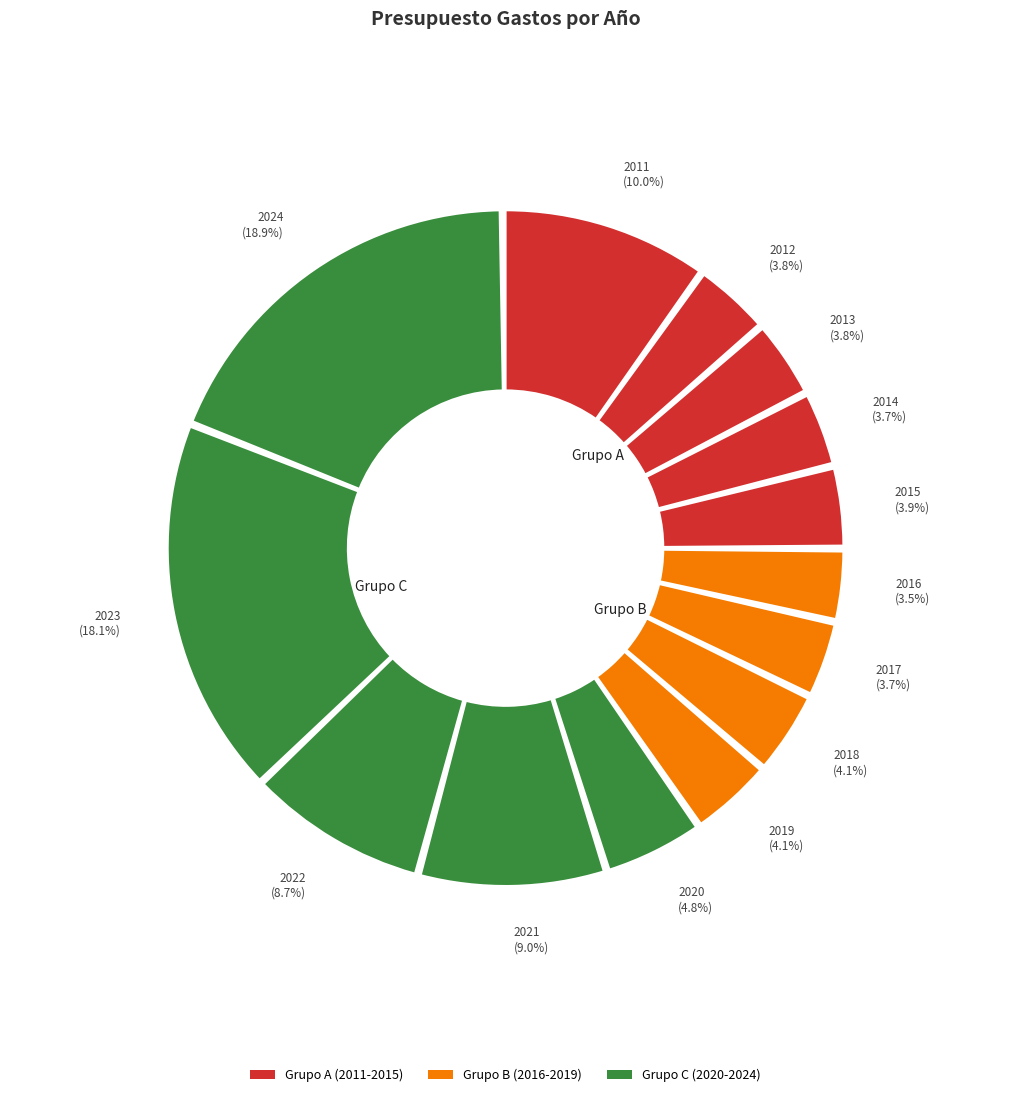

Combined, what portion of the pie is 2022 and 2017?

12.4%